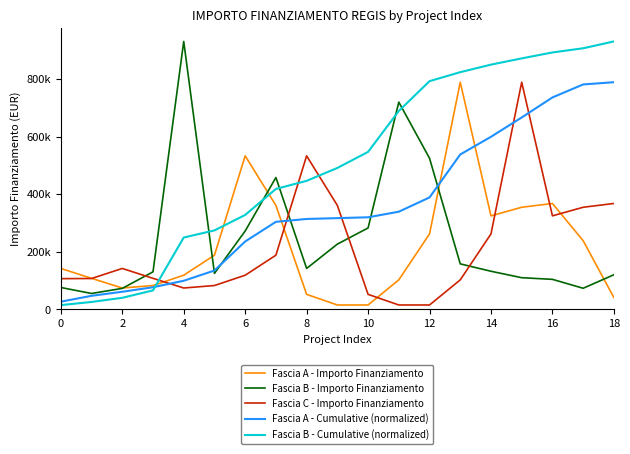

True or false: Fascia C - Importo Finanziamento has more than 1 points higher than both neighbors.

True